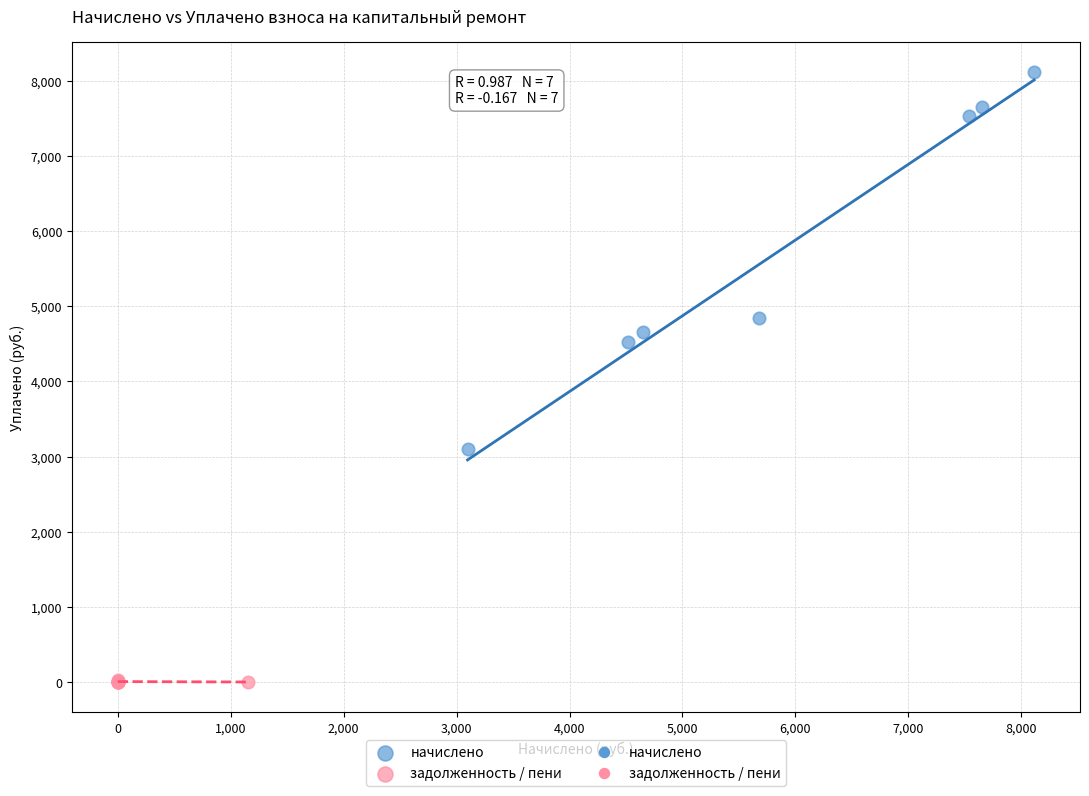

Which series has the widest spread of Y values?

начислено